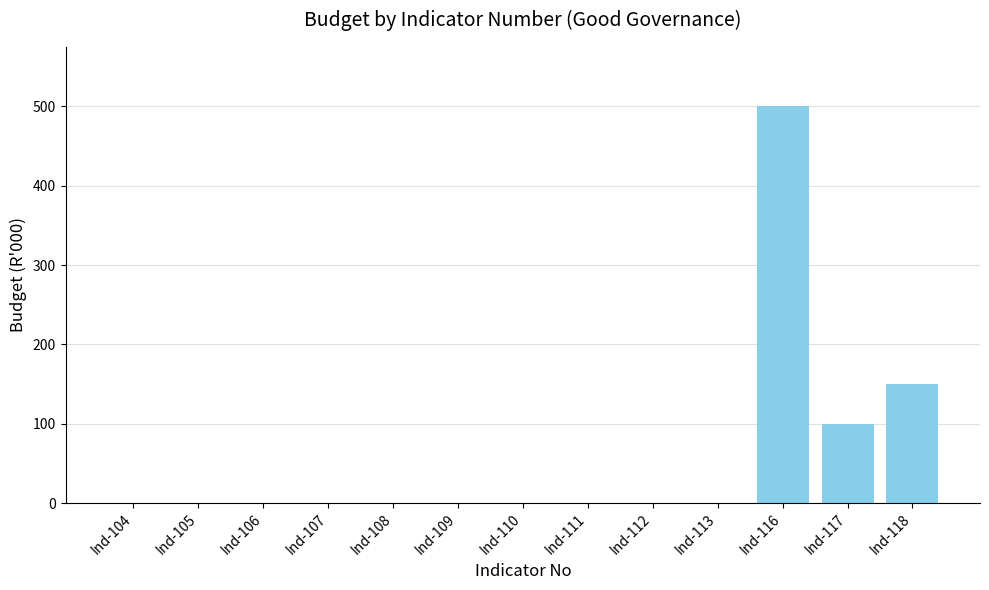

Reading left to right, extract all data points from this chart.

Ind-104=0	Ind-105=0	Ind-106=0	Ind-107=0	Ind-108=0	Ind-109=0	Ind-110=0	Ind-111=0	Ind-112=0	Ind-113=0	Ind-116=500	Ind-117=100	Ind-118=150